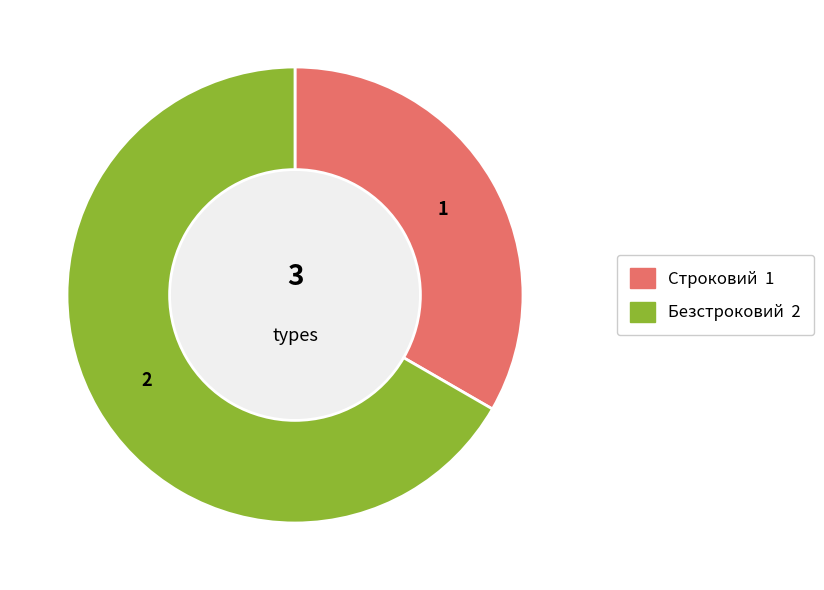

How many slices are in this pie chart?

2